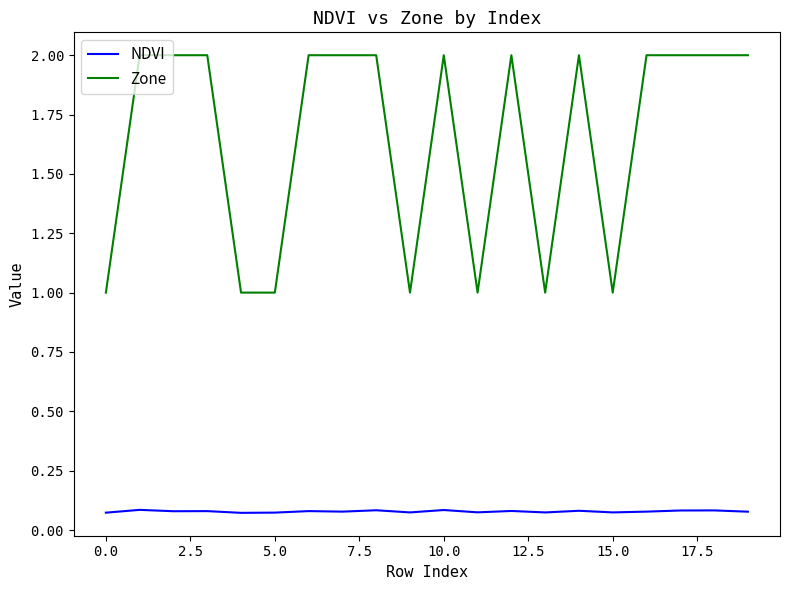

What is the greatest value displayed?

2.0